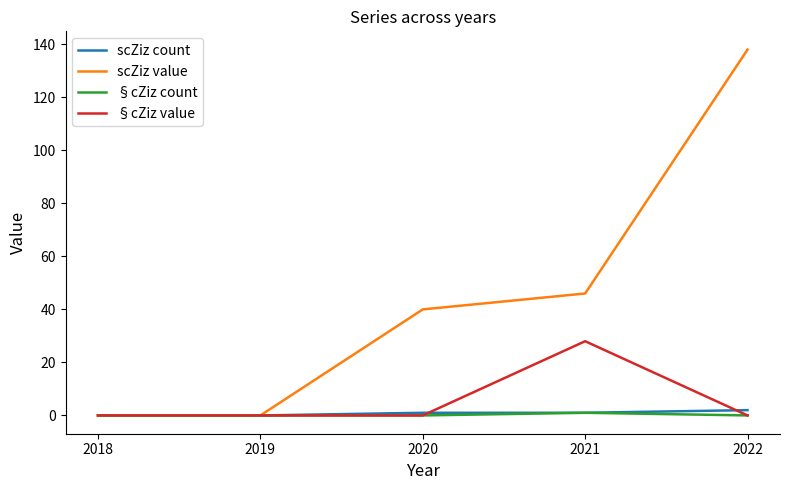

Is it true that scZiz value equals -83 at 2019?

False